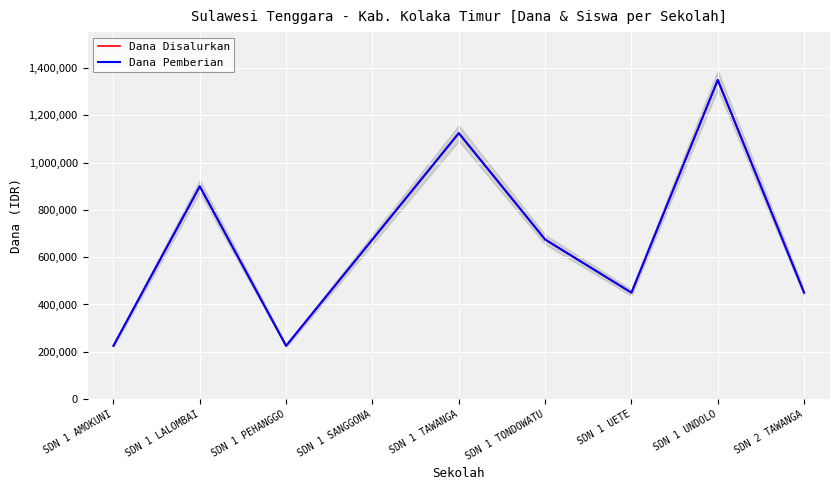

What are all the series names shown in the legend?

Dana Disalurkan, Dana Pemberian